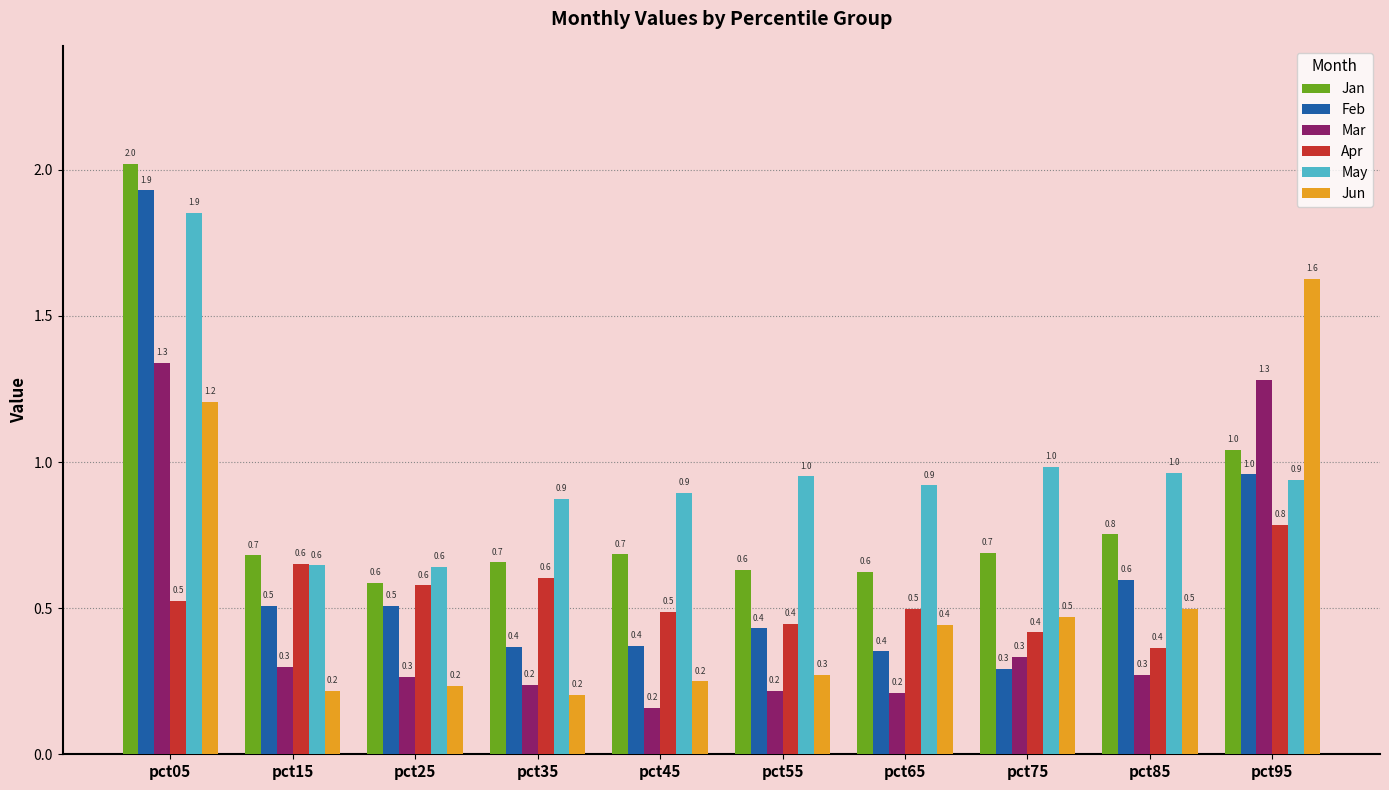

At which category is the sum across all series the highest?

pct05